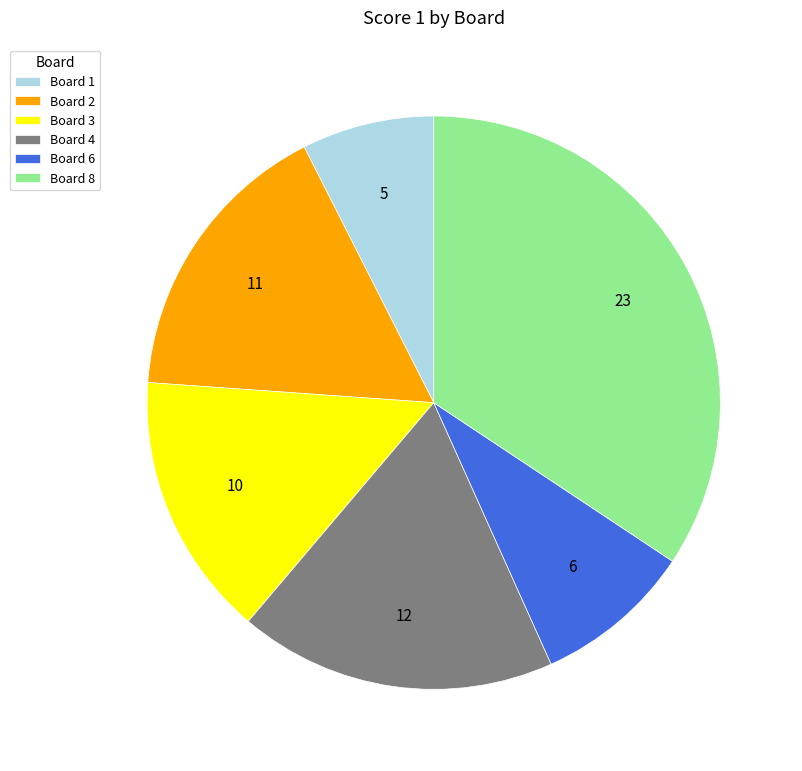

What is the smallest slice in the pie chart?

Board 1